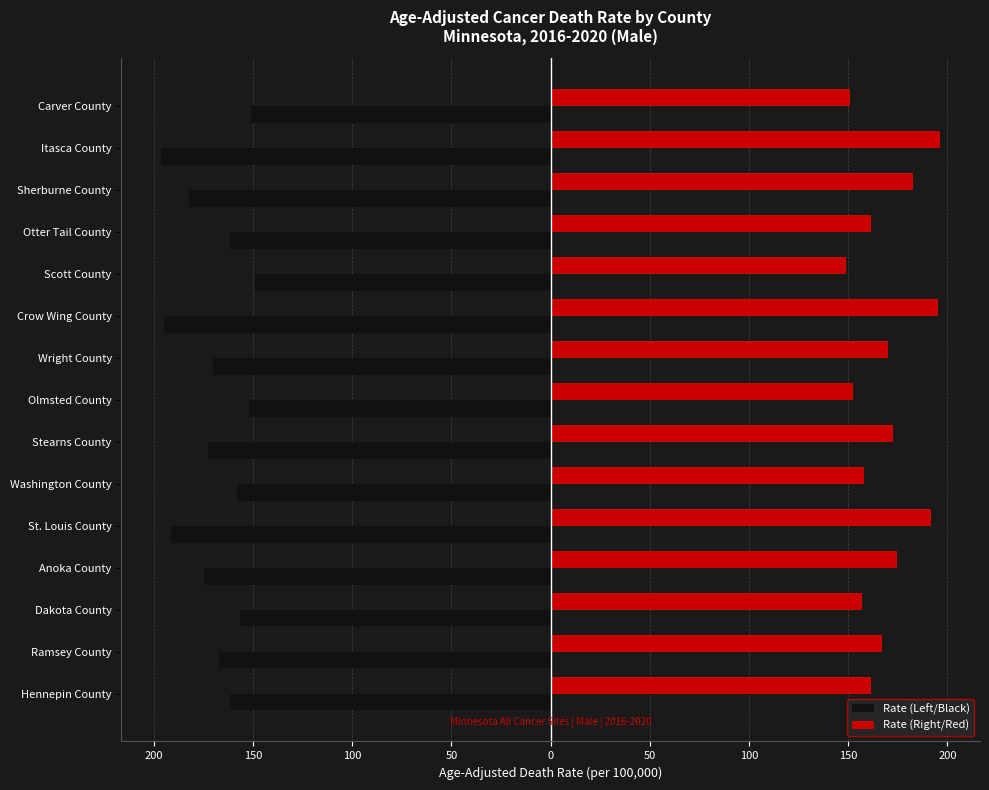

Which series has the largest total across all categories?

Rate (Right/Red)